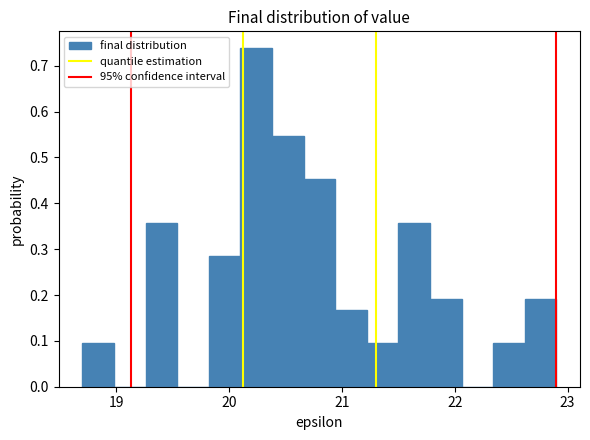

Read against the x-axis, roughly where is the centre of the tallest bar?

20.2